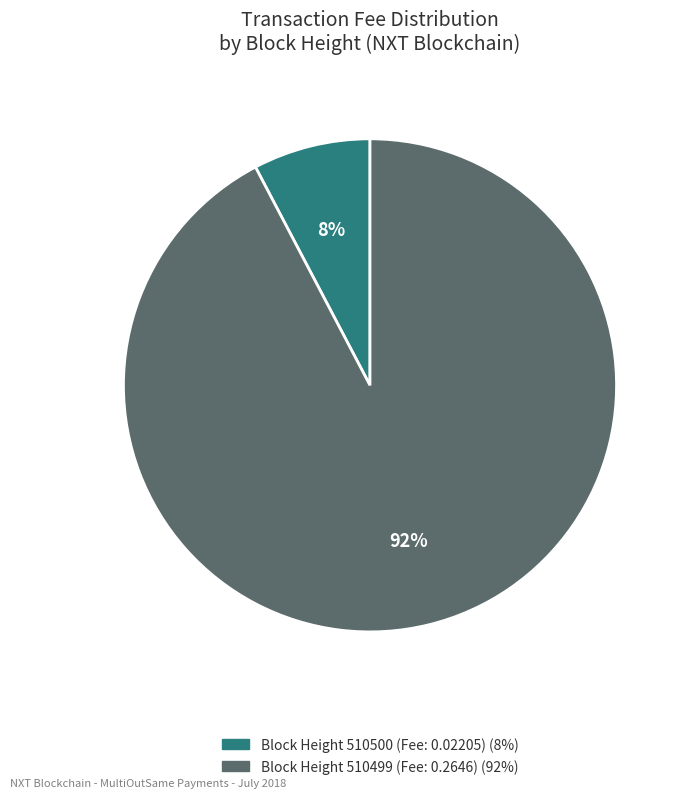

Is there a majority slice in this chart?

Yes